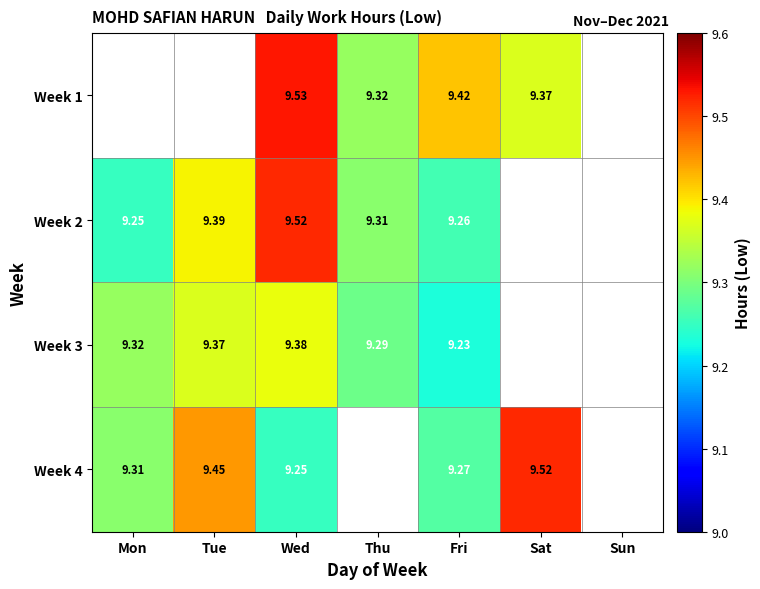

Between Mon and Tue, which series saw the biggest shift?

Week 2